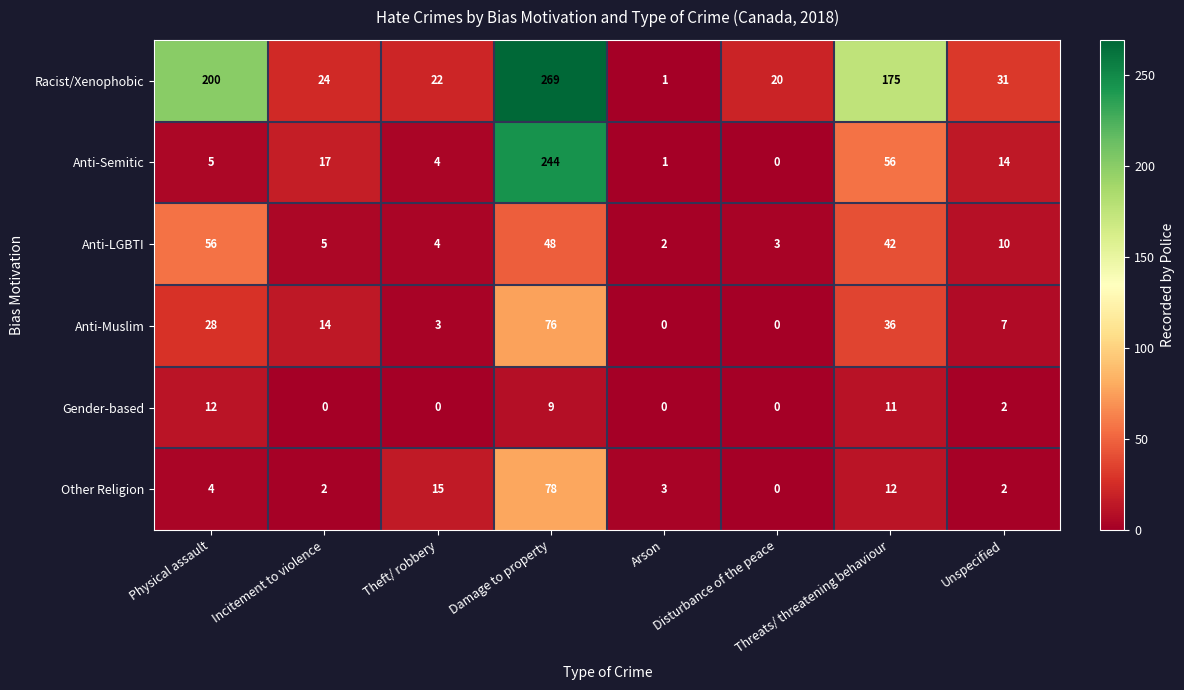

Which series has the largest total across all categories?

Racist/Xenophobic